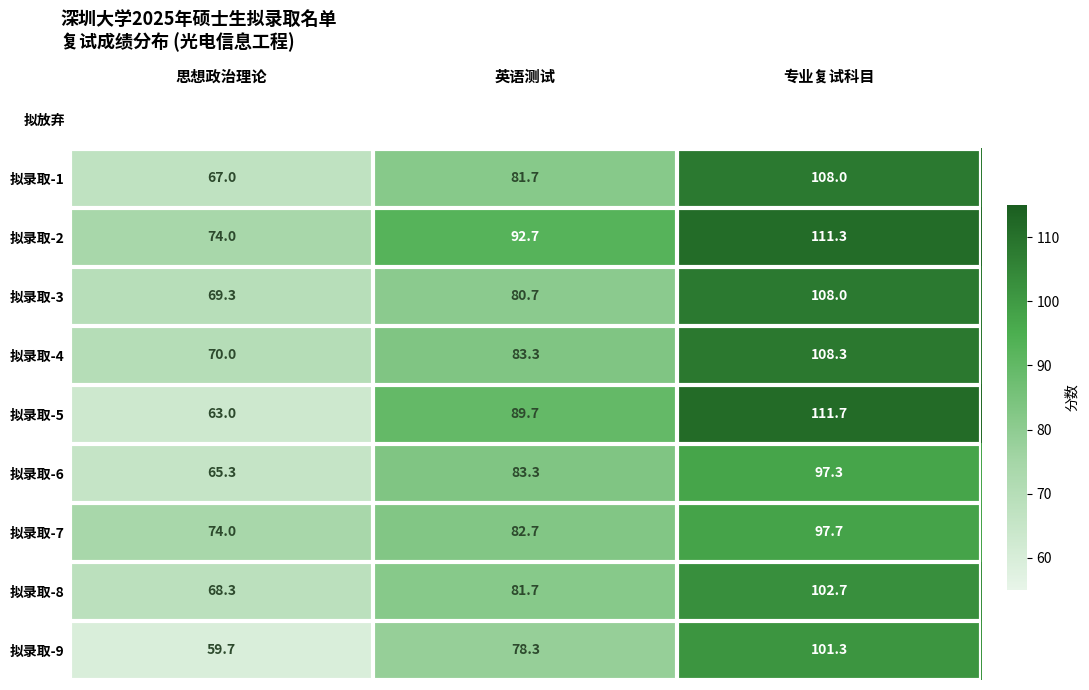

What is the maximum value for 拟录取-1?

108.0